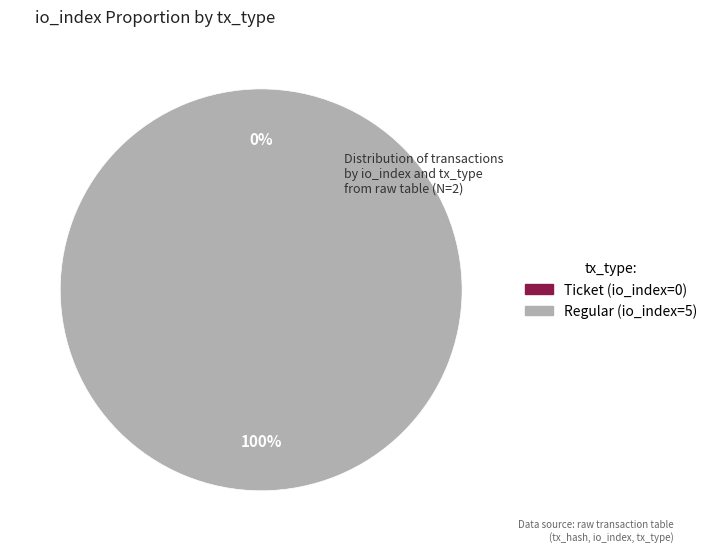

True or false: Ticket (io_index=0) accounts for 0% of the total.

True